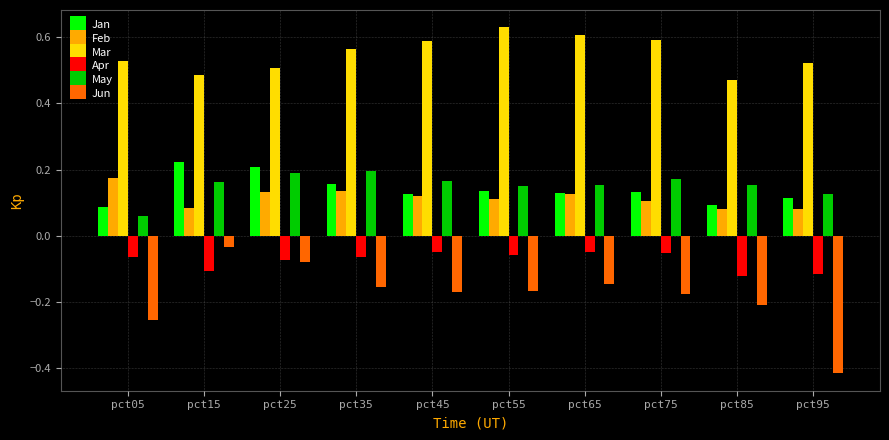

The Jun series shows -0.3 at pct85. True or false?

False